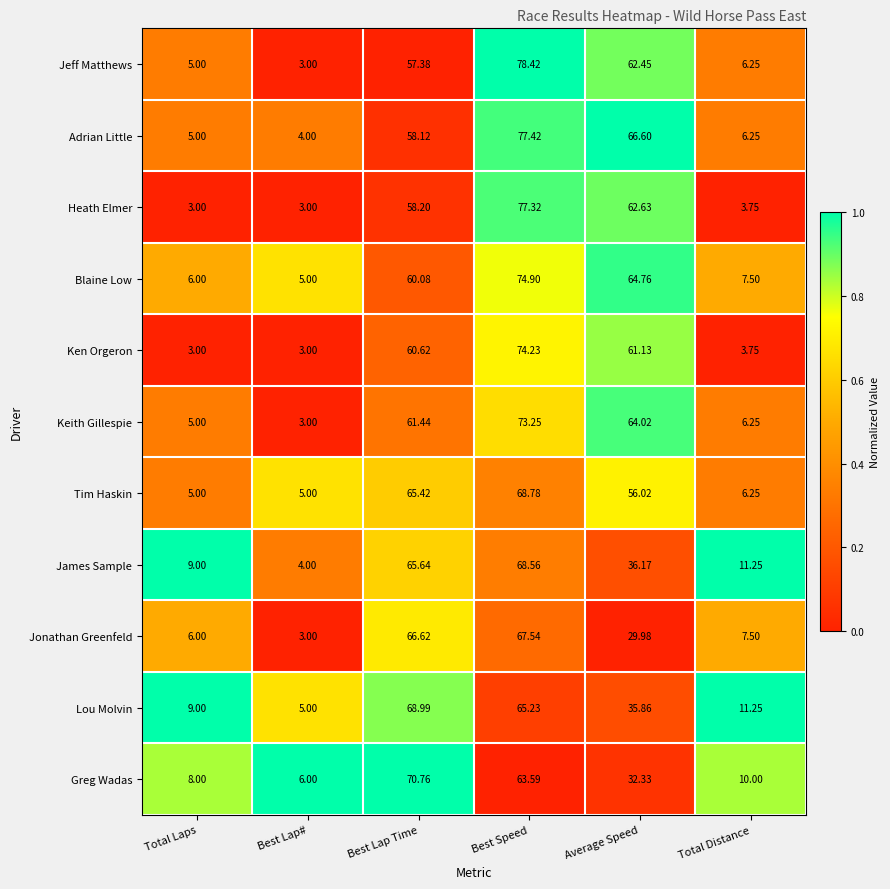

Which series changed the most between Average Speed and Total Distance?

Adrian Little